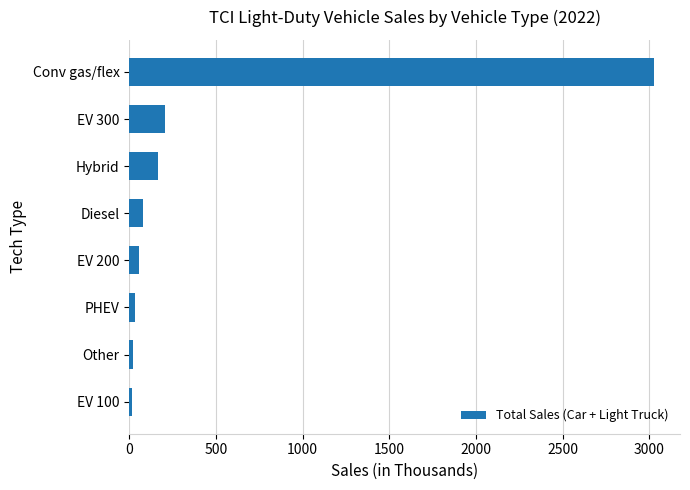

What is the difference between the maximum and minimum values?

3006